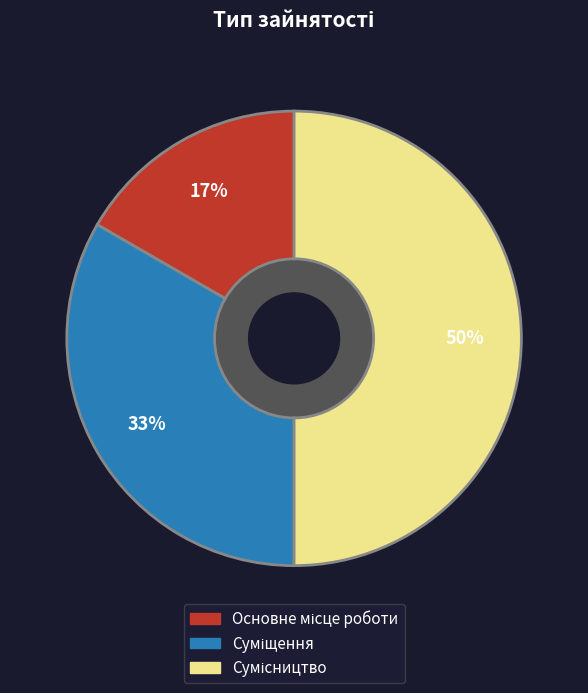

To the nearest percent, what is the average slice percentage?

33%